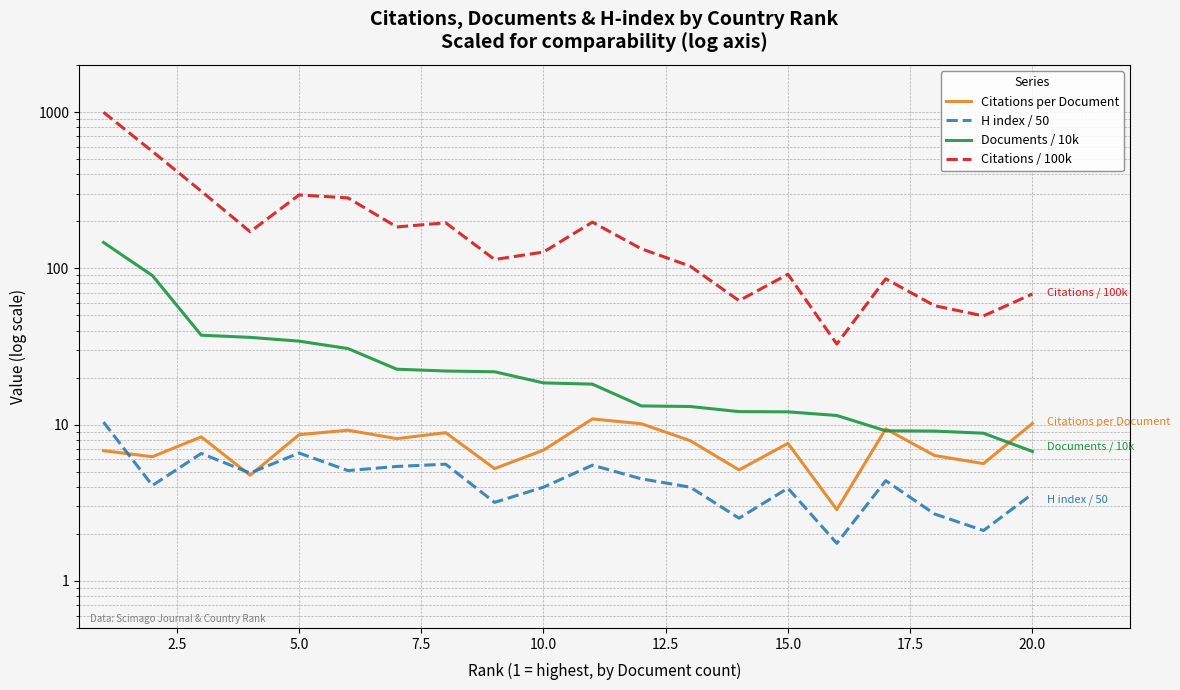

Is this an area chart (filled region under the line)?

No